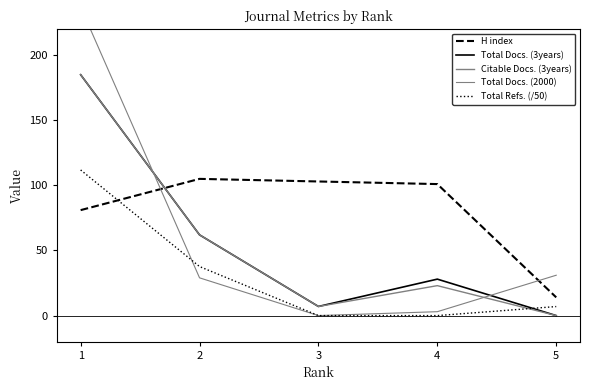

What is the maximum value for Citable Docs. (3years)?

185.0